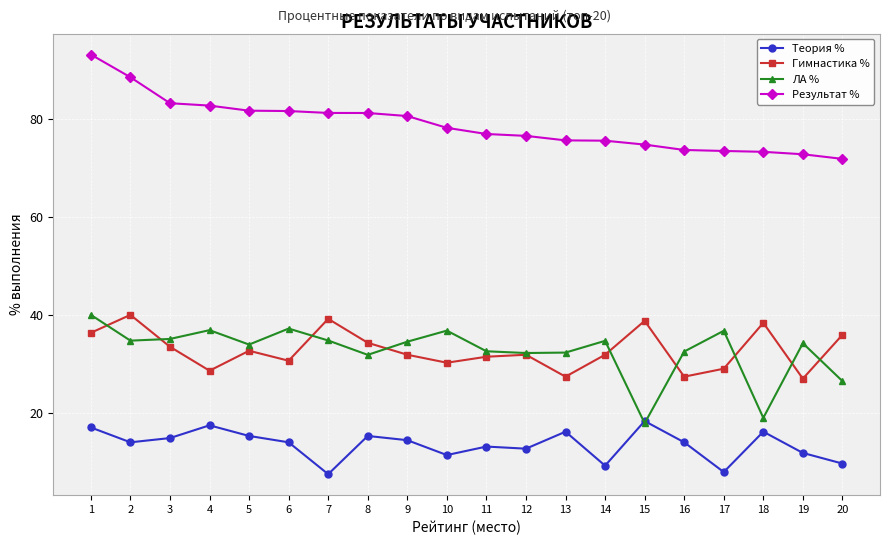

Where does the Гимнастика % series first go above 31?

1